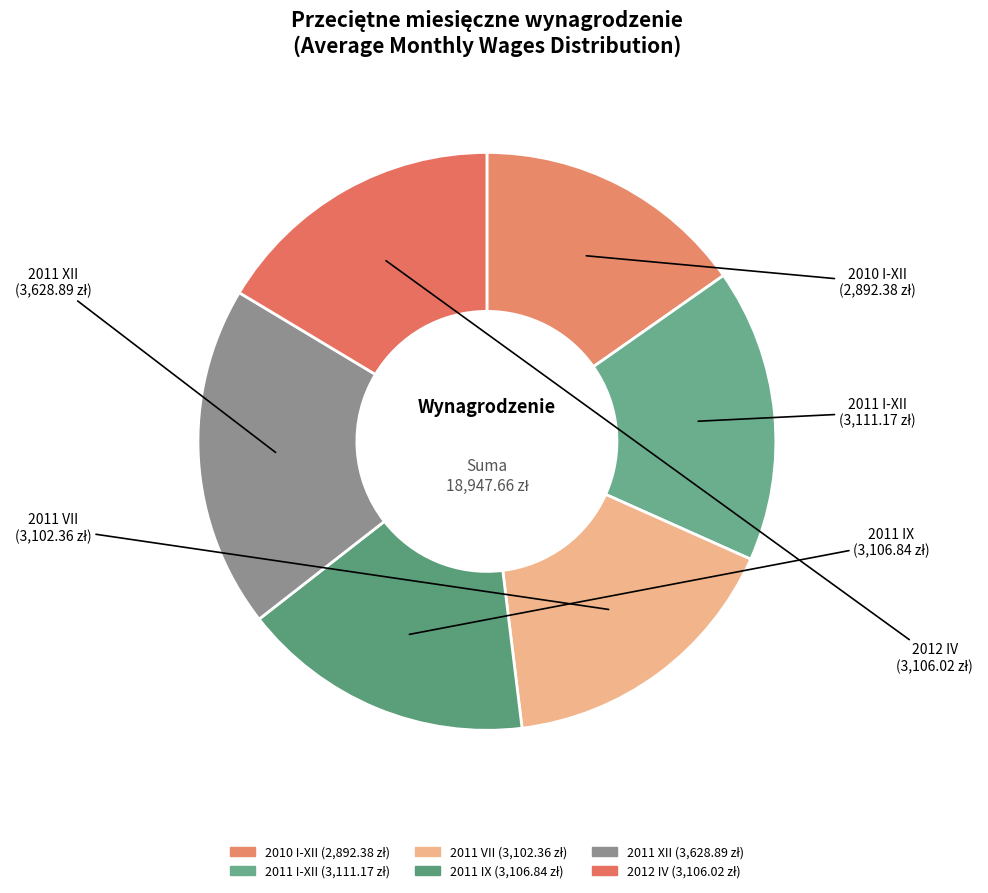

Count the number of slices in the pie.

6